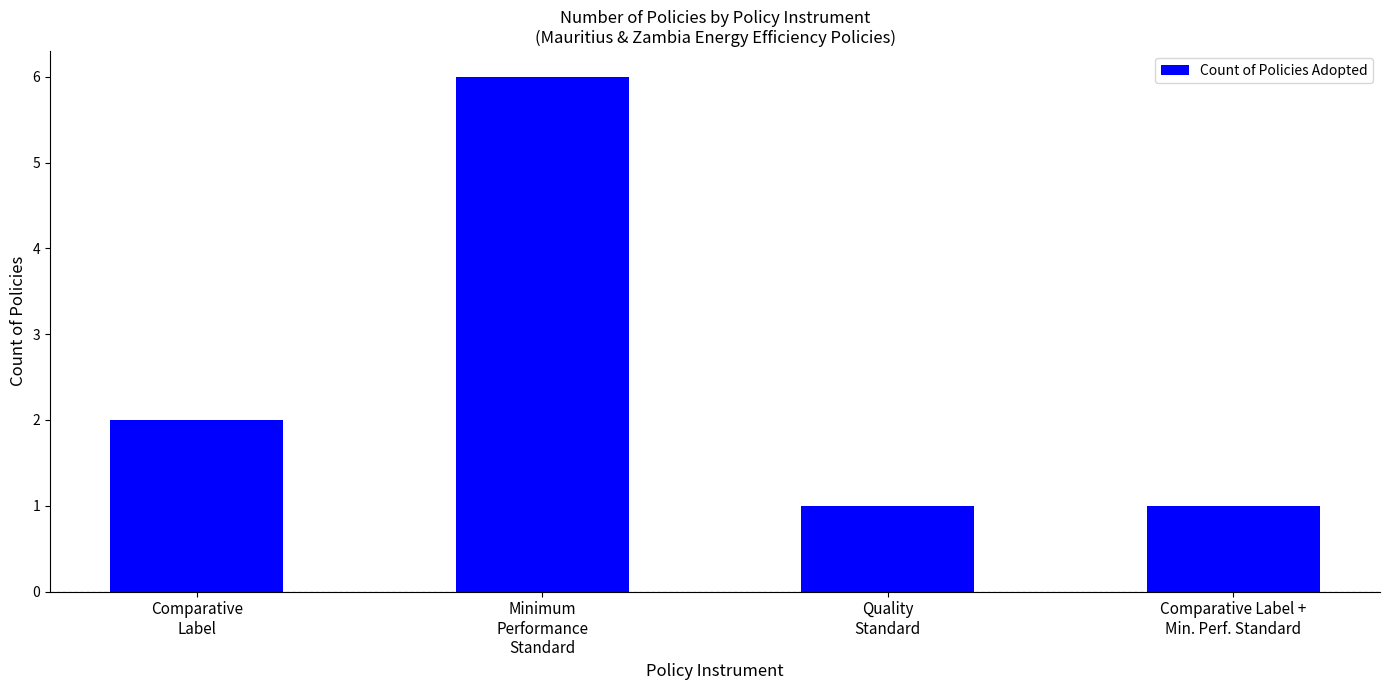

Between Minimum
Performance
Standard and Comparative Label +
Min. Perf. Standard, which is larger?

Minimum
Performance
Standard